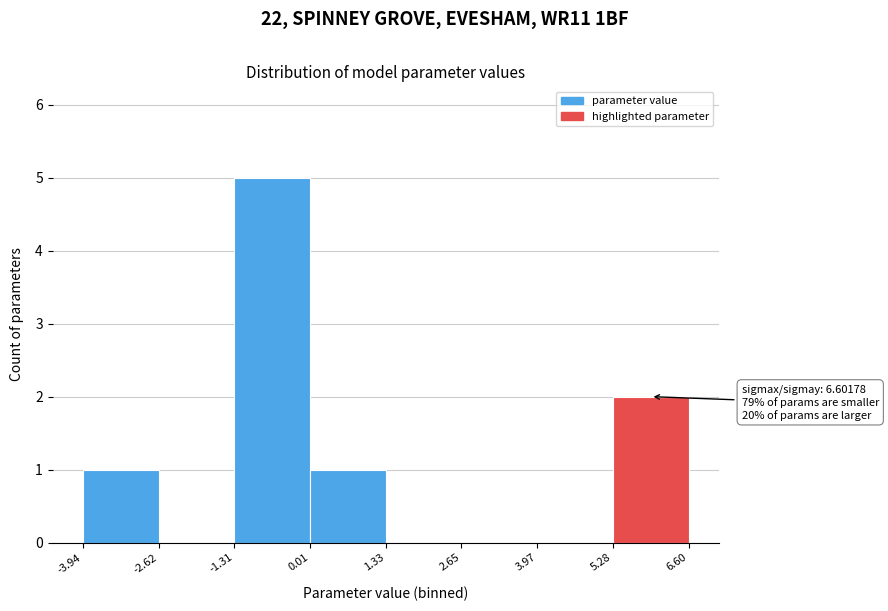

Which range on the x-axis has the tallest bar?

-1.31 to 0.01